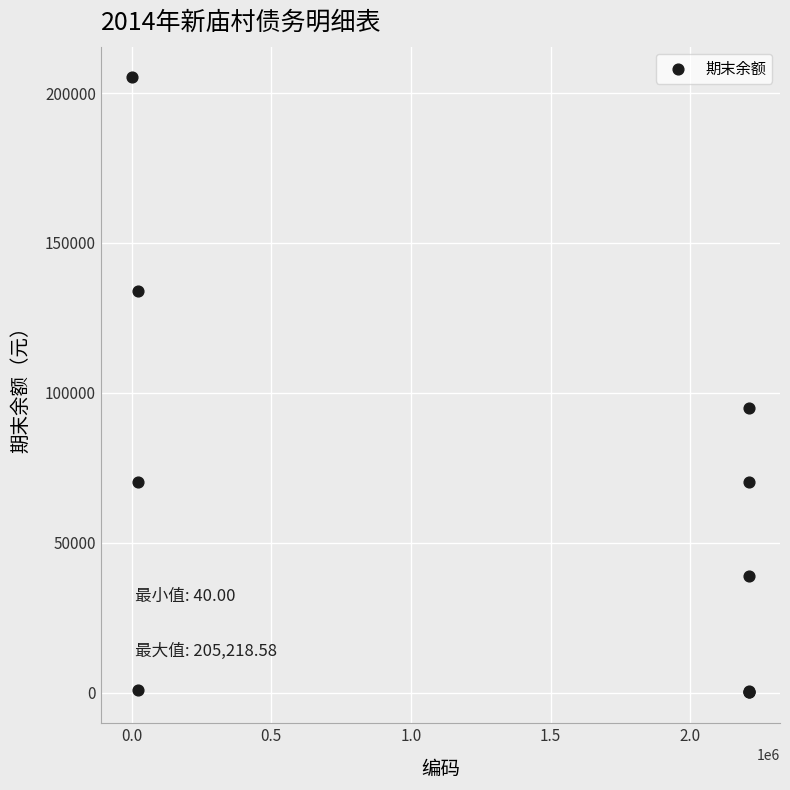

What Y value in the scatter plot is closest to 102629?

95000.0